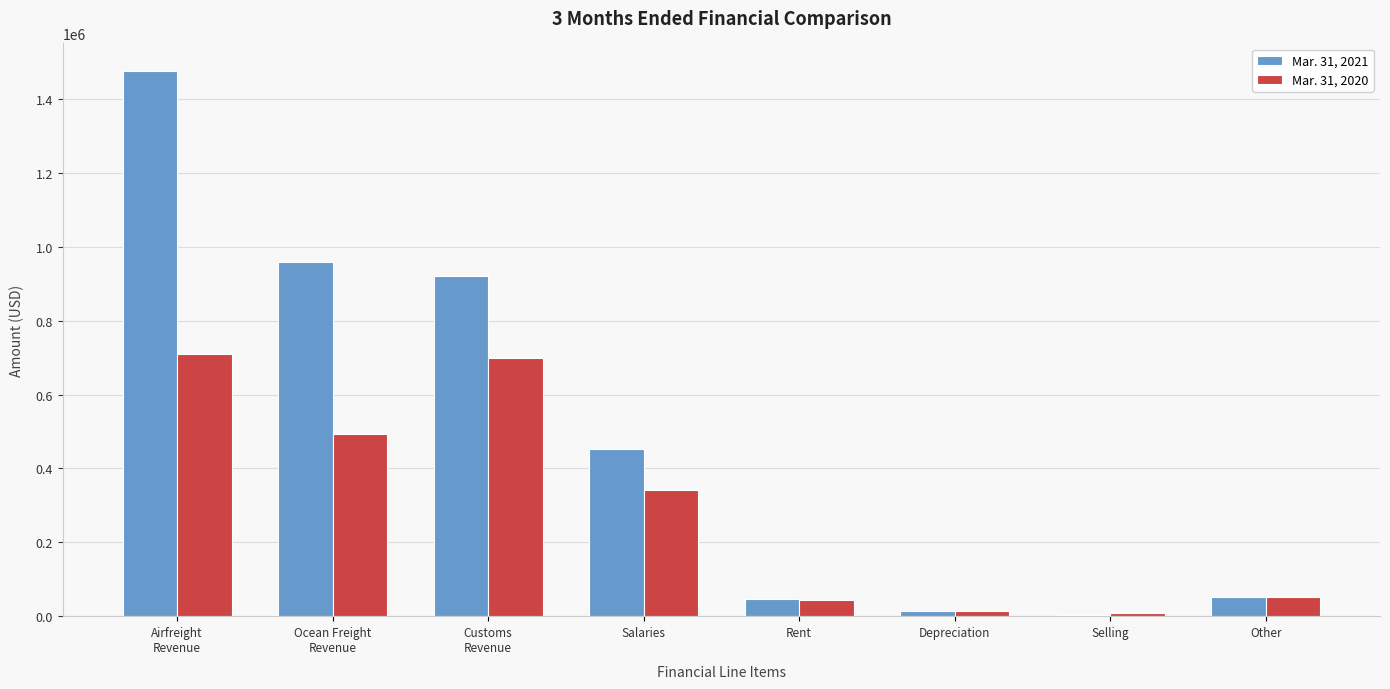

Which series has the largest total across all categories?

Mar. 31, 2021